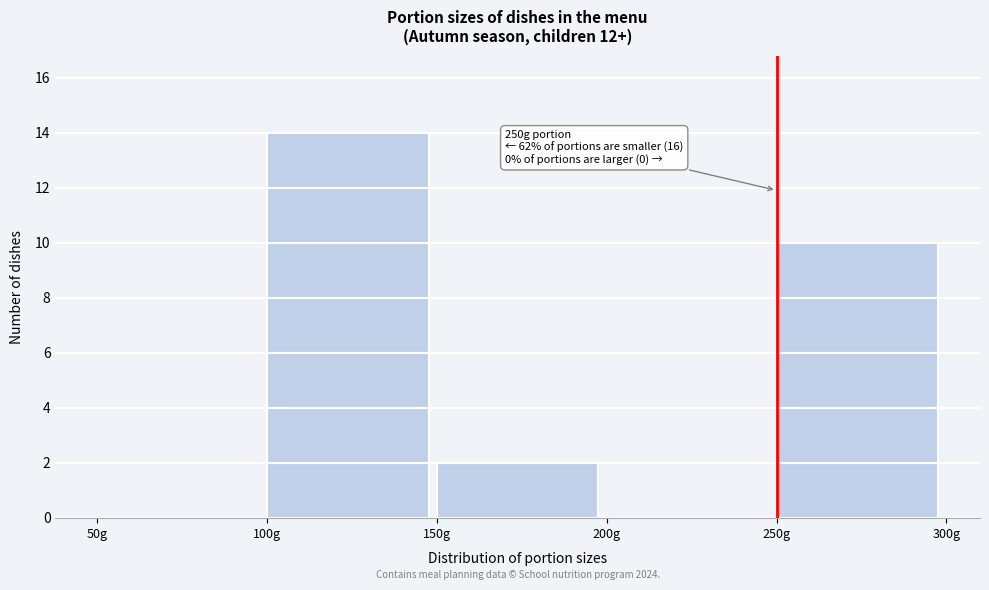

Which range on the x-axis has the tallest bar?

100 to 150